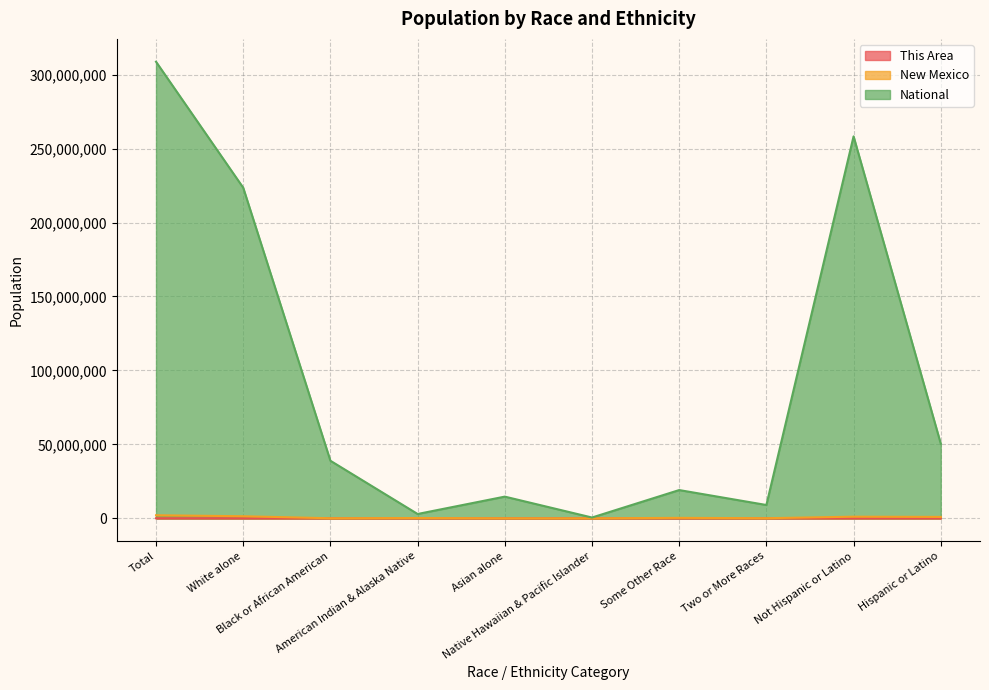

Rank the series by their maximum value, from highest to lowest.

National, New Mexico, This Area